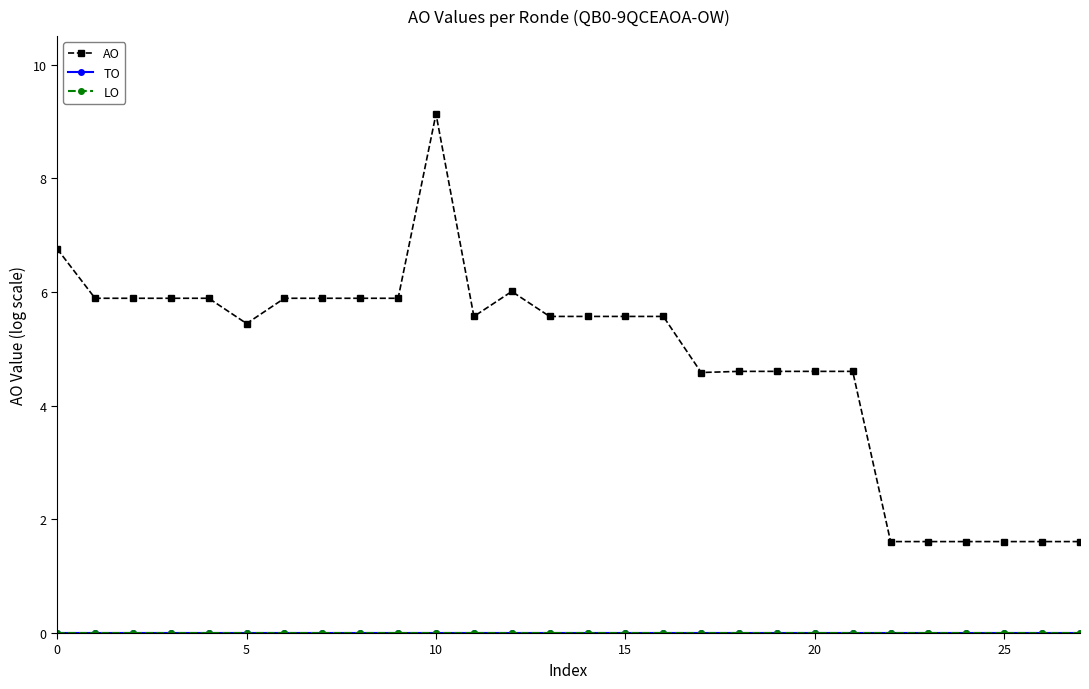

True or false: LO and TO intersect in this chart.

False